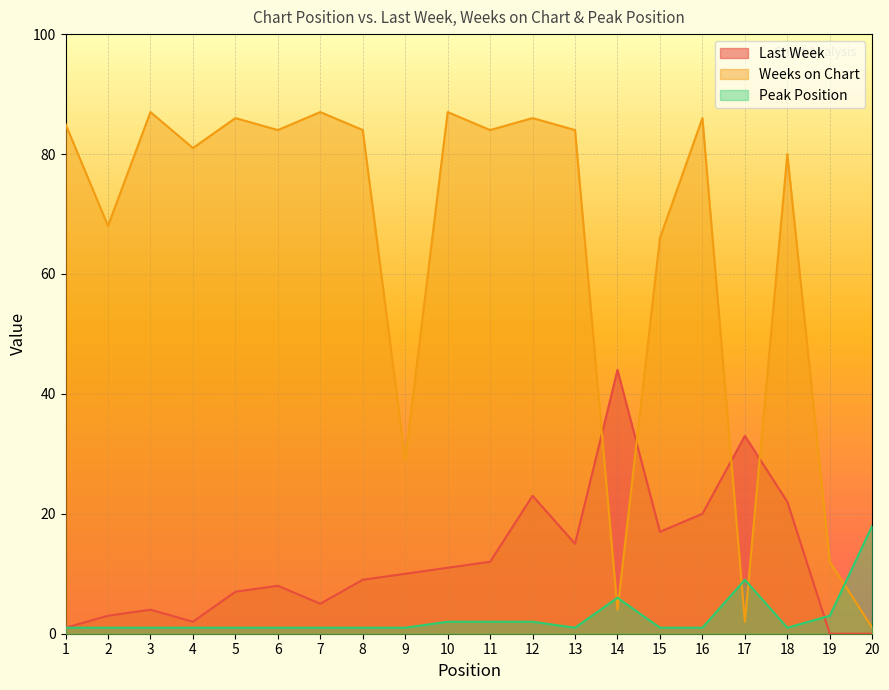

The Weeks on Chart series shows 81 at 4. True or false?

True